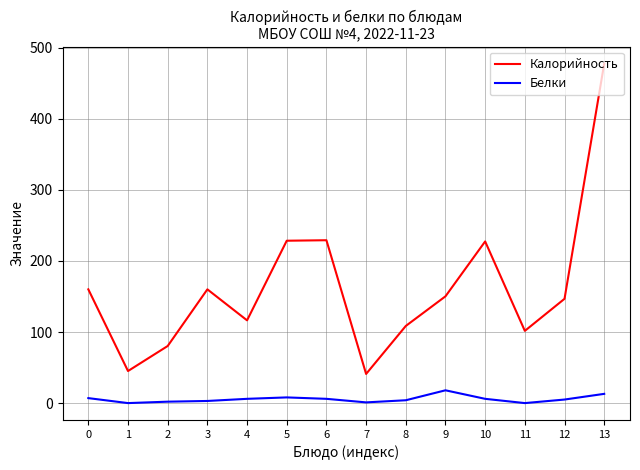

Is the value of Калорийность at 10 greater than the value of Белки at 5?

Yes